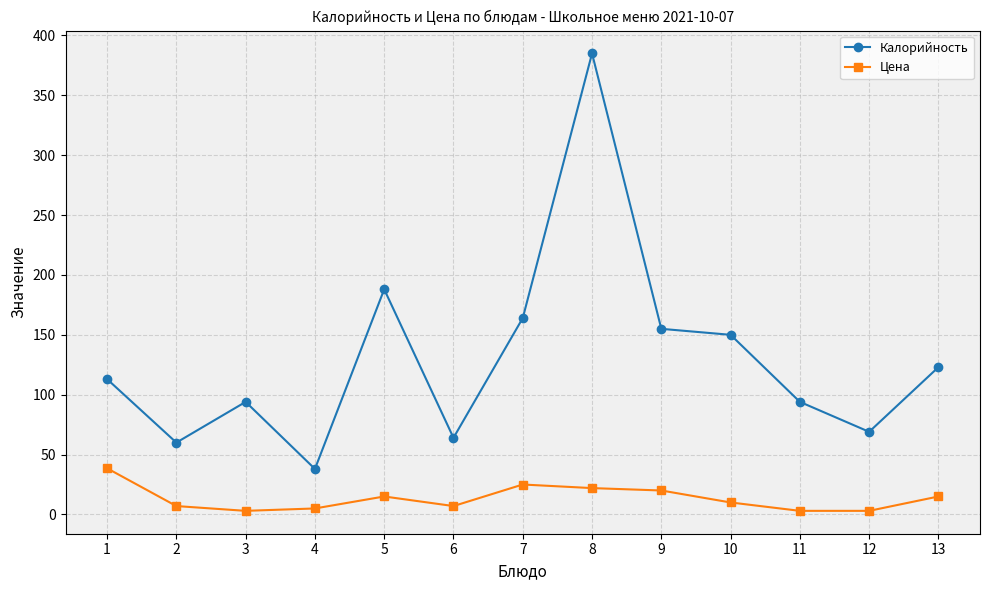

What is the difference between the Цена values at 11 and 8?

19.0